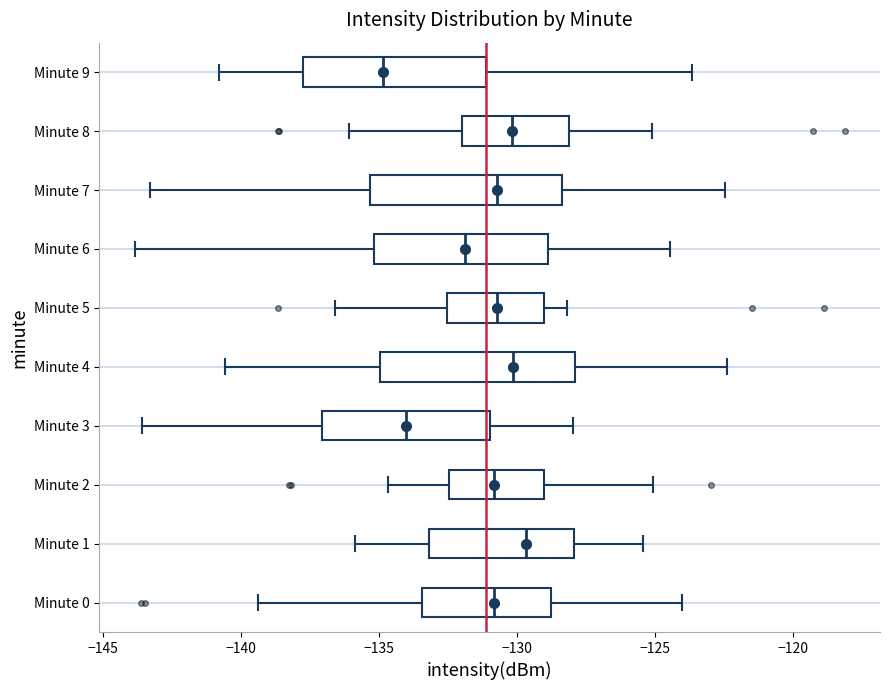

Where does the left whisker of the box for Minute 1 end on the x-axis? The values are not printed on the chart, so give them approximately, as read against the axis.

-136.0